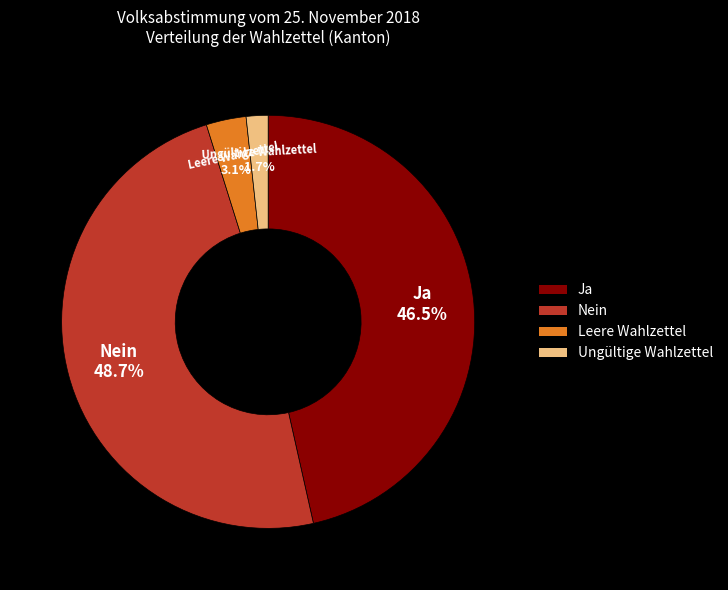

The Nein slice represents 58% of the pie. True or false?

False